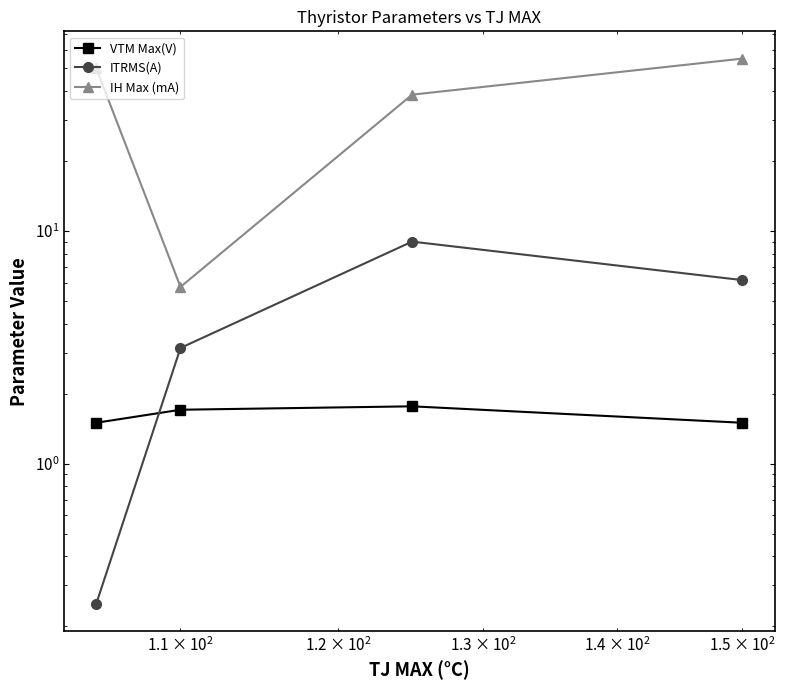

List the series in order of their peak value, highest first.

IH Max (mA), ITRMS(A), VTM Max(V)